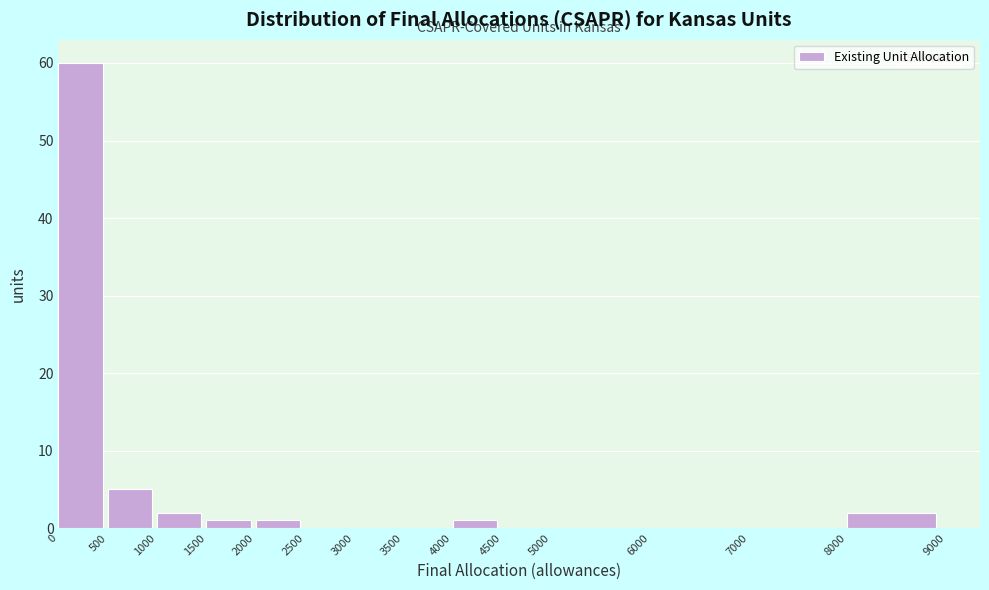

Reading left to right, transcribe this chart: for each bar, give the range it covers on the x-axis and its height. The values are not printed on the chart, so give them approximately, as read against the axis.

0 to 500: 60
500 to 1000: 5
1000 to 1500: 2
1500 to 2000: 1
2000 to 2500: 1
2500 to 3000: 0
3000 to 3500: 0
3500 to 4000: 0
4000 to 4500: 1
4500 to 5000: 0
5000 to 6000: 0
6000 to 7000: 0
7000 to 8000: 0
8000 to 9000: 2